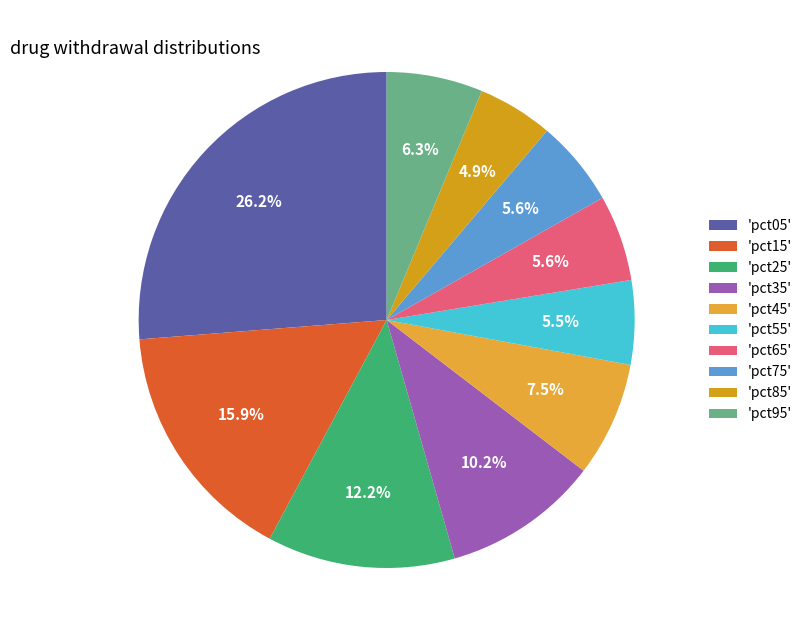

What is the smallest slice in the pie chart?

'pct85'